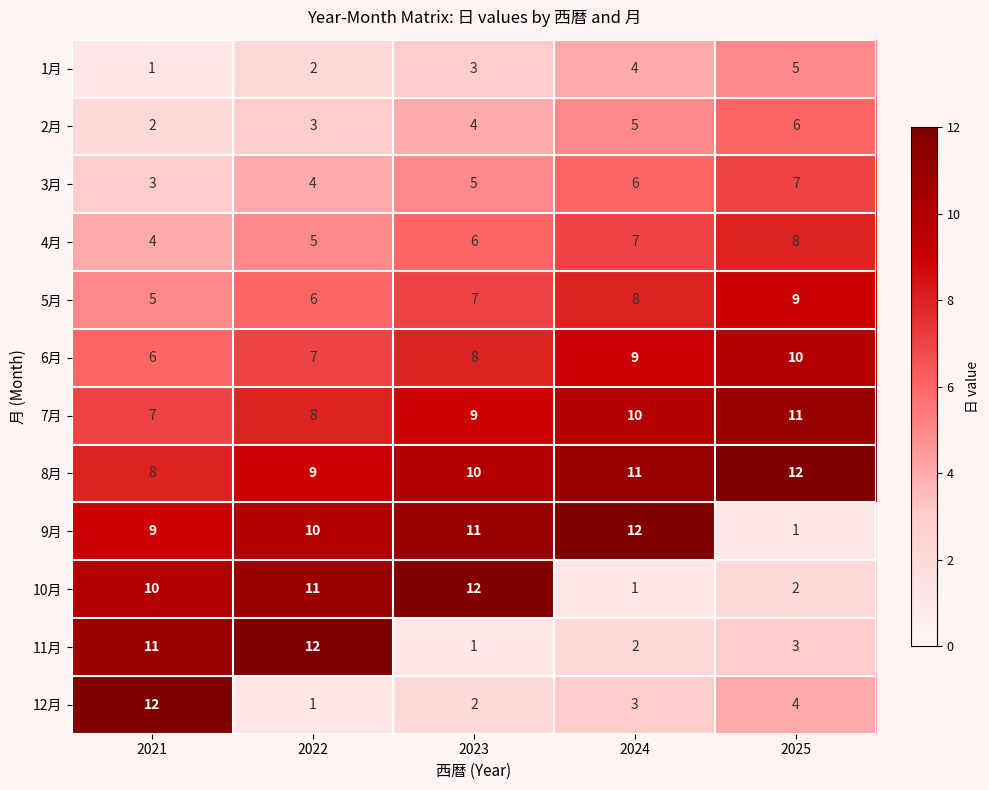

At which label does 11月 first exceed 3?

2021